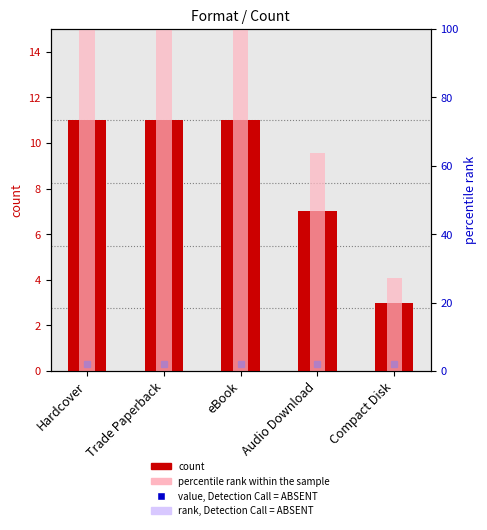

At which label is count closest to 7?

Audio Download